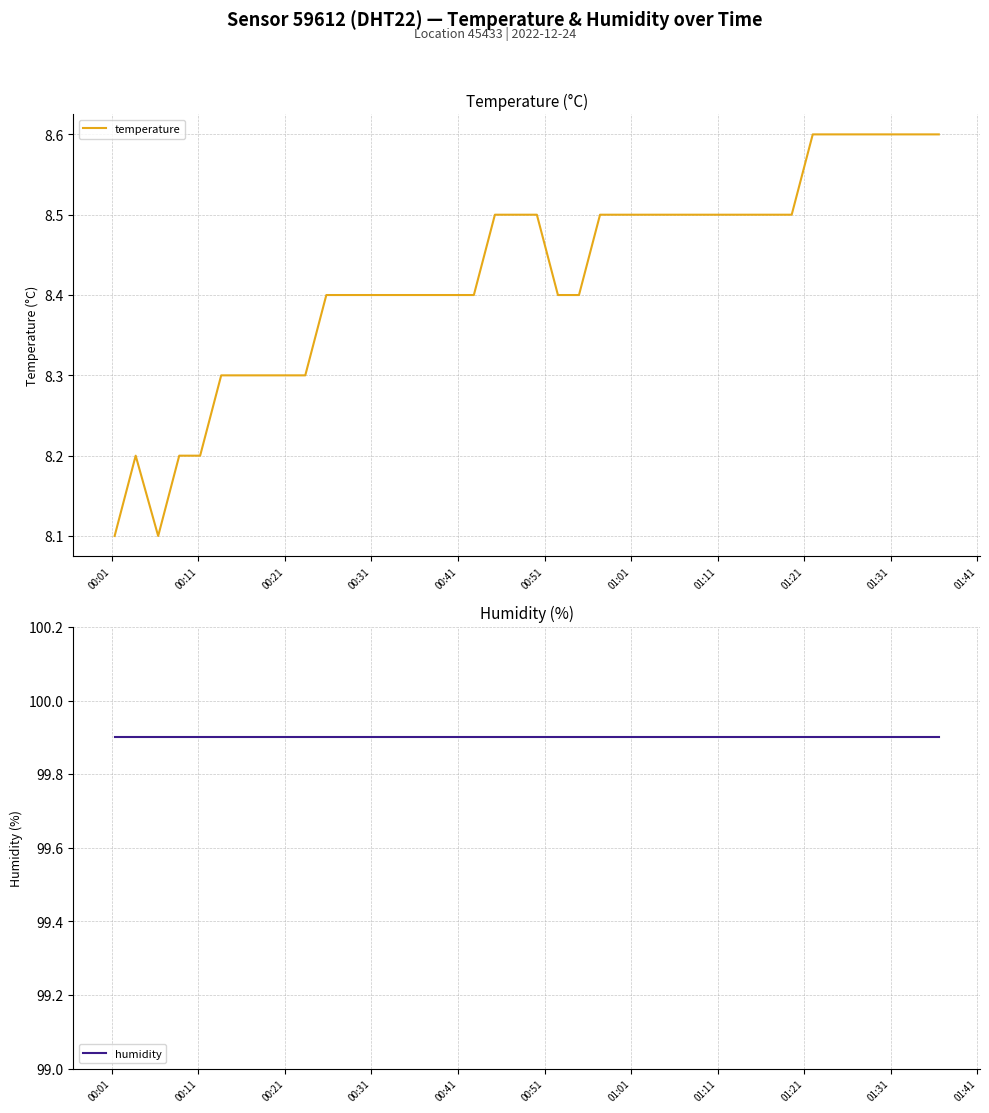

What is the maximum value shown in the chart?

99.9